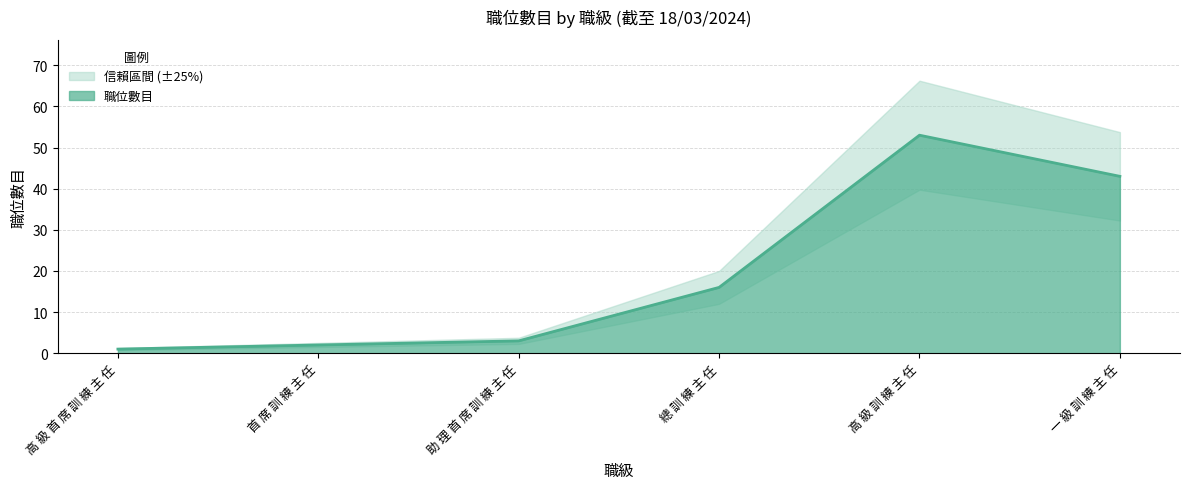

Count the number of values greater than 16.

2